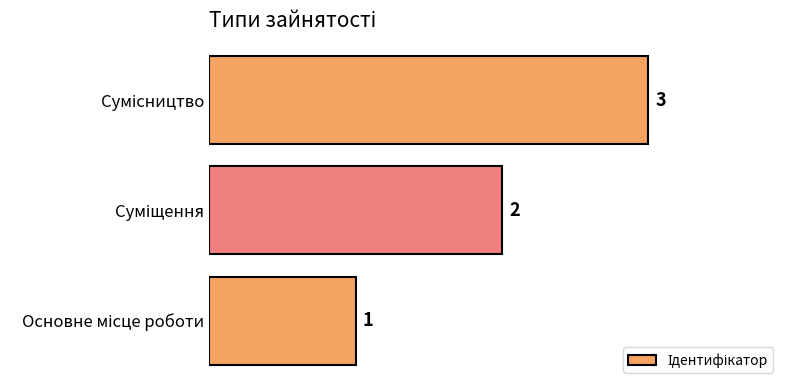

What is the maximum value shown in the chart?

3